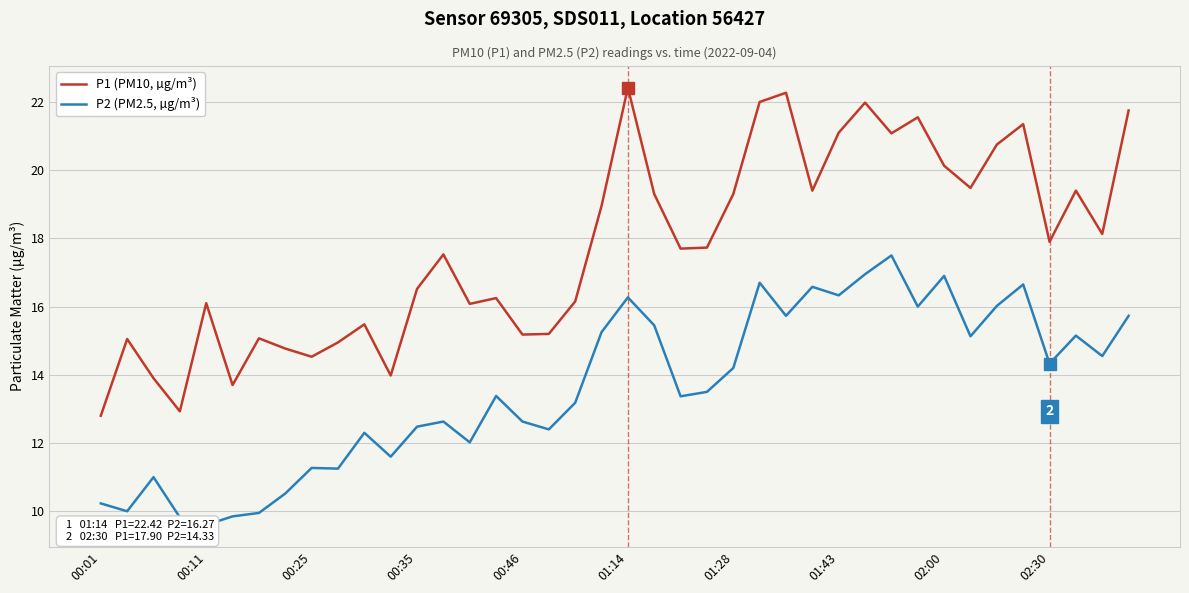

True or false: P1 (PM10, µg/m³) has more than 2 points higher than both neighbors.

True